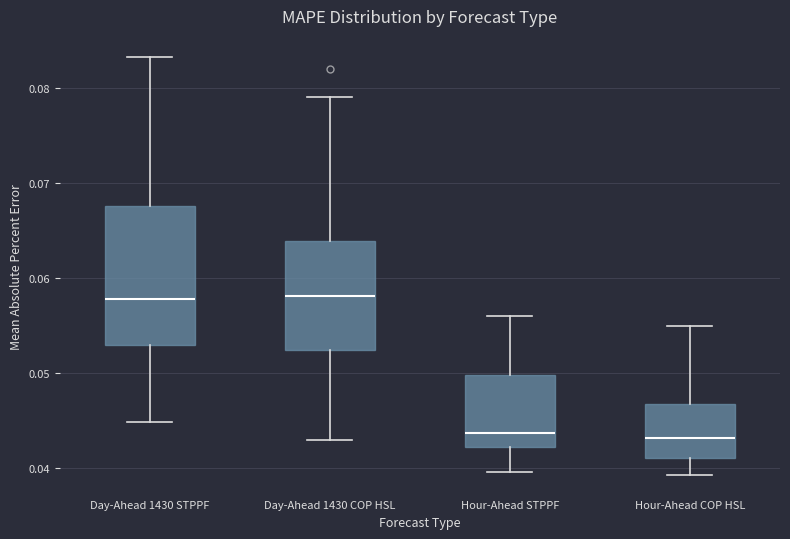

Reading left to right, transcribe this box plot: for each box, give where its median line is, the range the box spans, and where its two whiskers end, as read against the y-axis. The values are not printed on the chart, so give them approximately, as read against the axis.

Day-Ahead 1430 STPPF: median 0.058, box 0.053 to 0.068, whiskers 0.045 to 0.083
Day-Ahead 1430 COP HSL: median 0.058, box 0.052 to 0.064, whiskers 0.043 to 0.079
Hour-Ahead STPPF: median 0.044, box 0.042 to 0.050, whiskers 0.040 to 0.056
Hour-Ahead COP HSL: median 0.043, box 0.041 to 0.047, whiskers 0.039 to 0.055